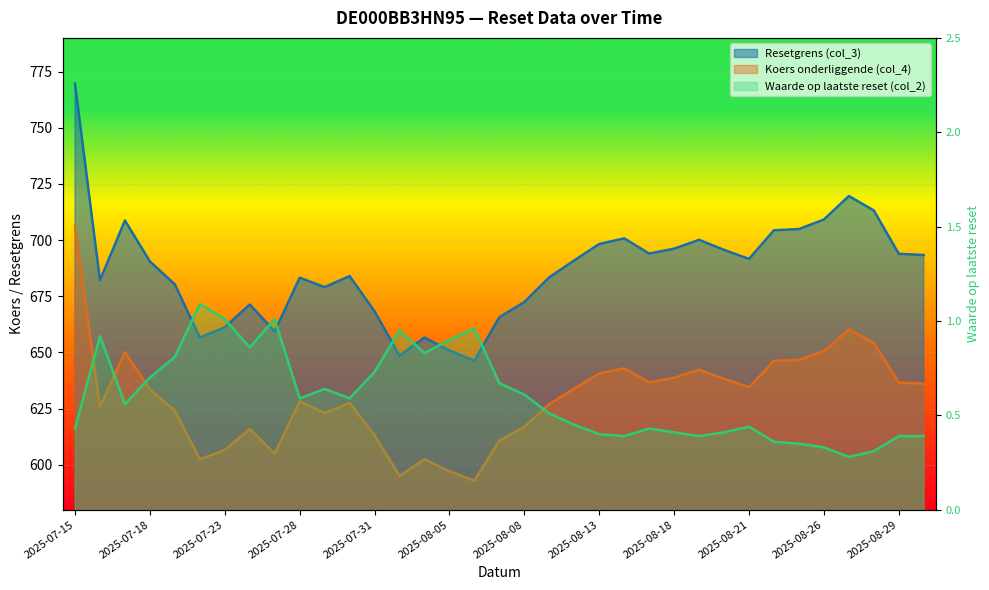

How many lines are shown in the chart?

3